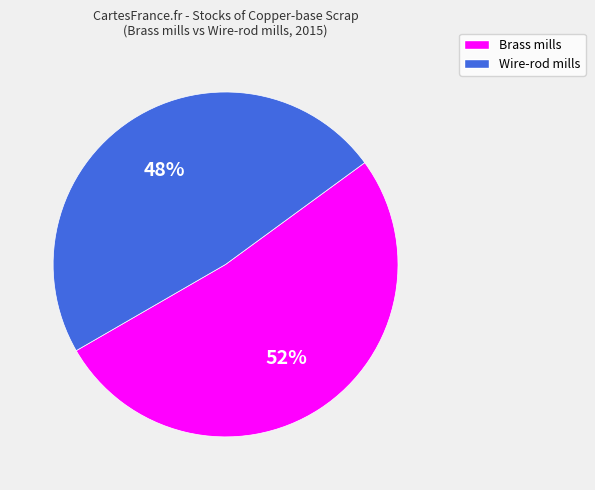

To the nearest percent, what is the average slice percentage?

50%